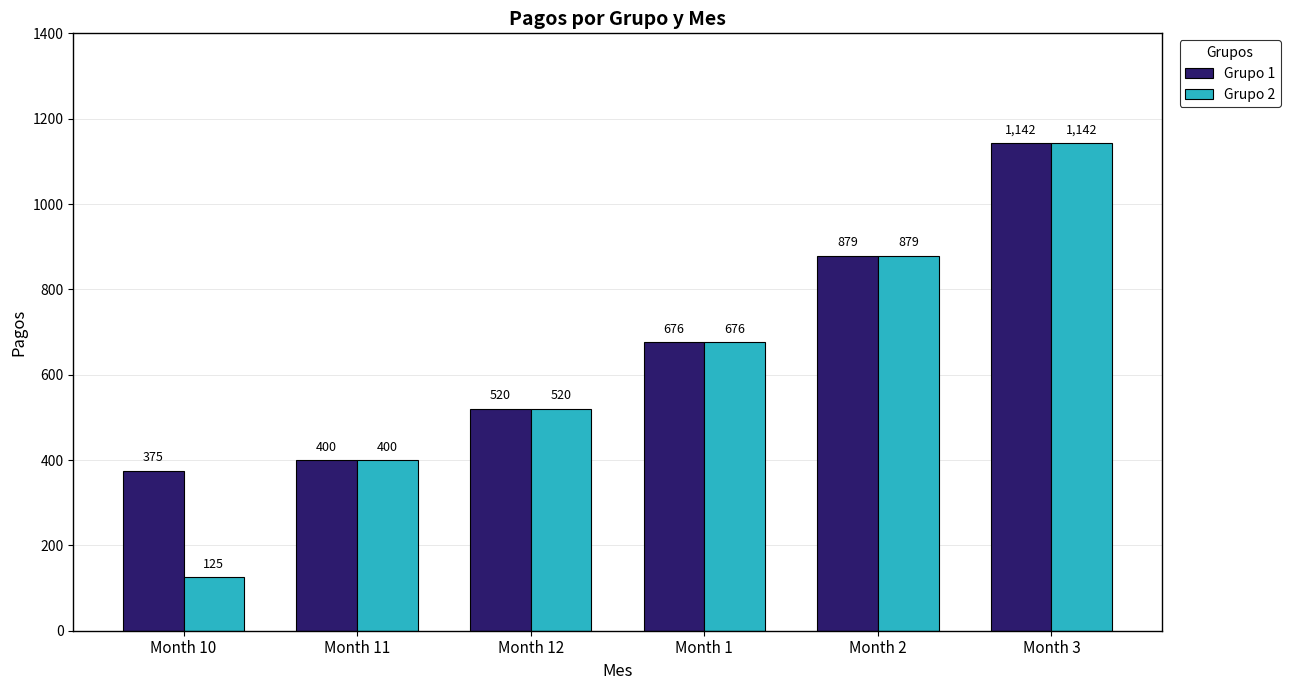

Which series has the widest spread of values?

Grupo 2